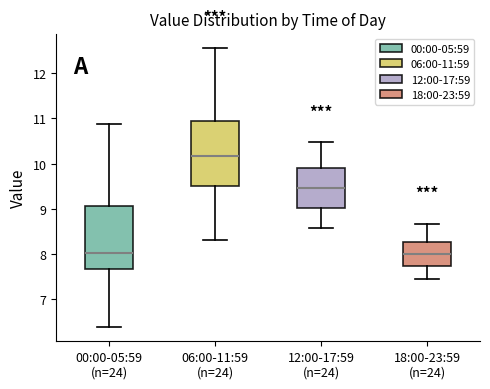

Where does the lower whisker of the box for 12:00-17:59 (n=24) end on the y-axis? The values are not printed on the chart, so give them approximately, as read against the axis.

8.6